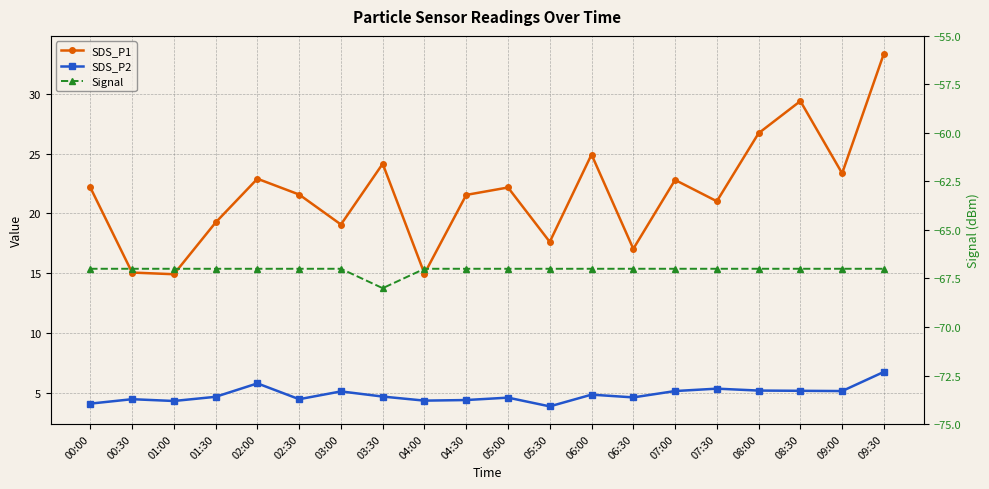

What is the smallest value displayed?

-68.0